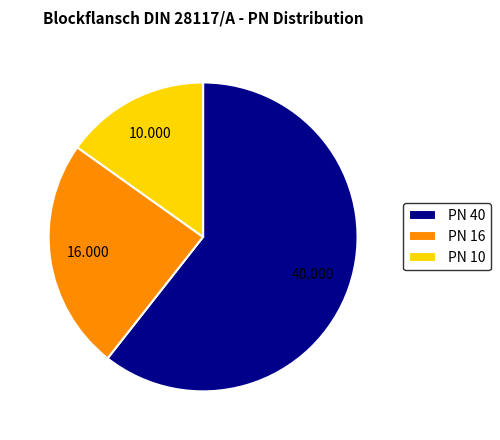

Is PN 16 the majority of the pie?

No